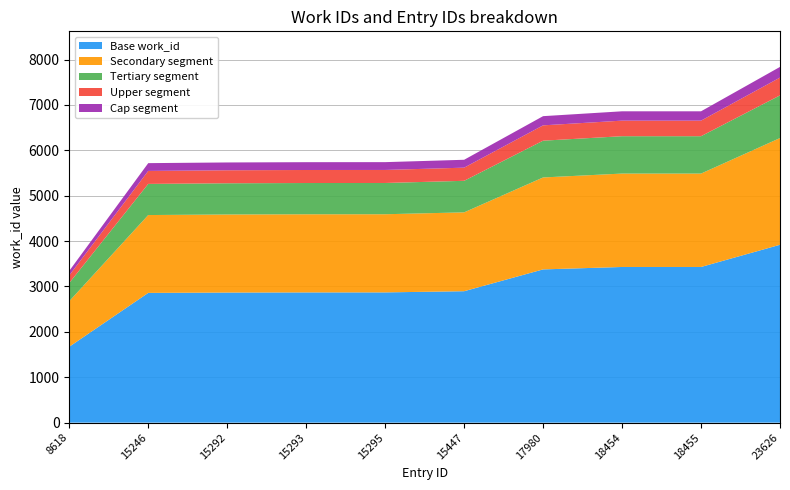

Reading left to right, list all the values displayed in this chart.

3345	5717	5732	5738	5739	5791	6752	6859	6859	7837